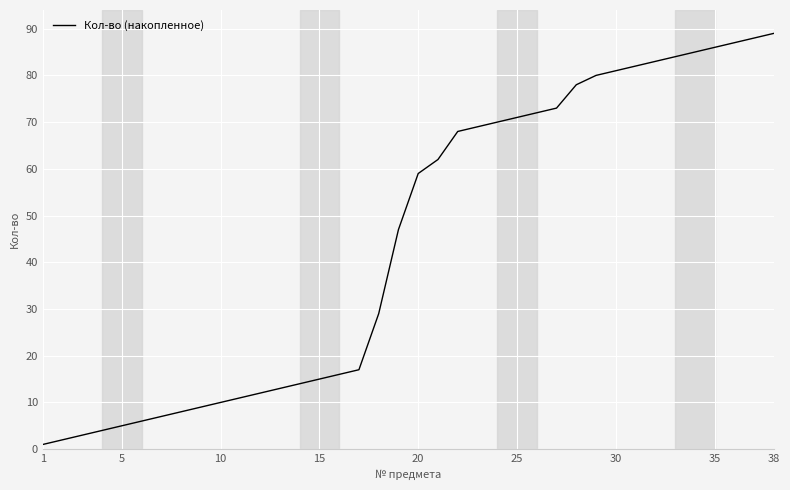

What is the minimum value shown in the chart?

1